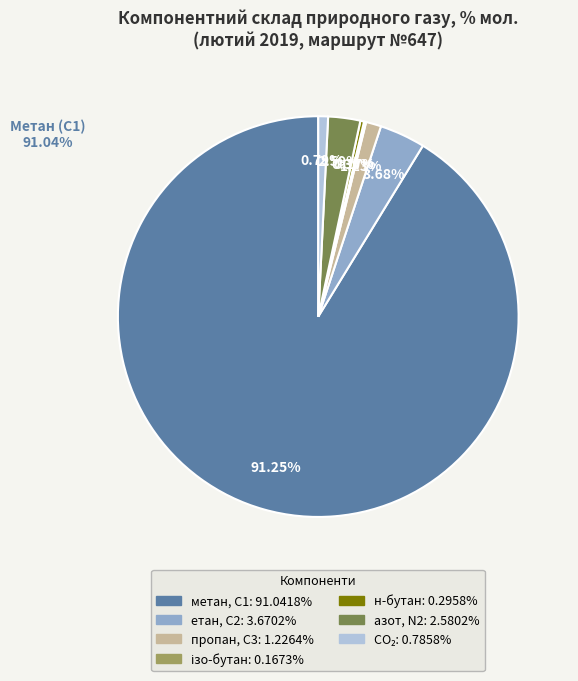

Is there a majority slice in this chart?

Yes